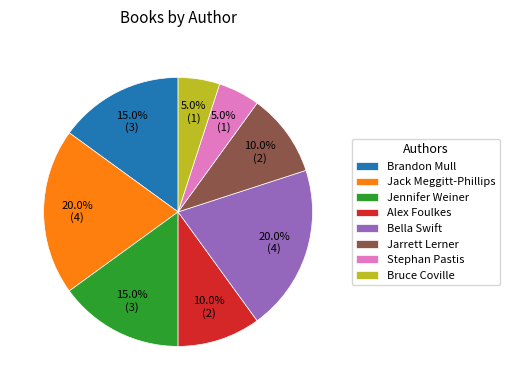

What percentage is the Jack Meggitt-Phillips slice, to the nearest percent?

20%